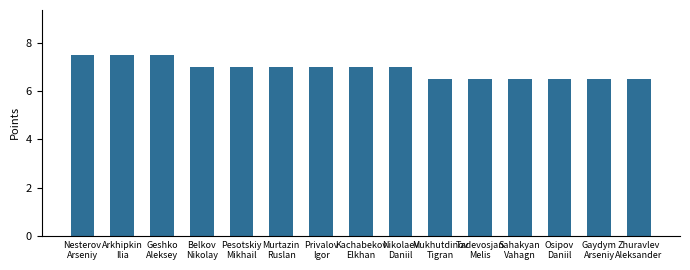

Is it true that the value at Gaydym
Arseniy is 6.5?

True